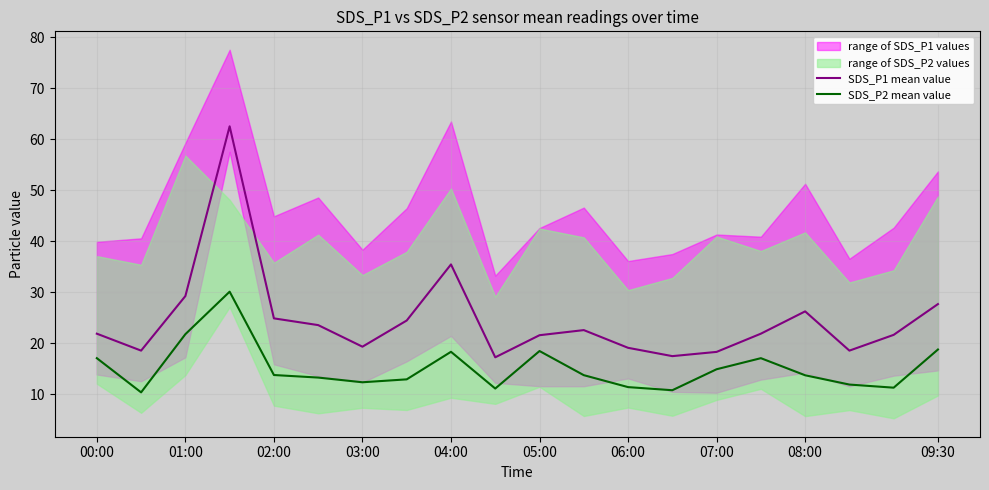

At 17, list the series in order from largest to smallest.

SDS_P1 mean value, SDS_P2 mean value